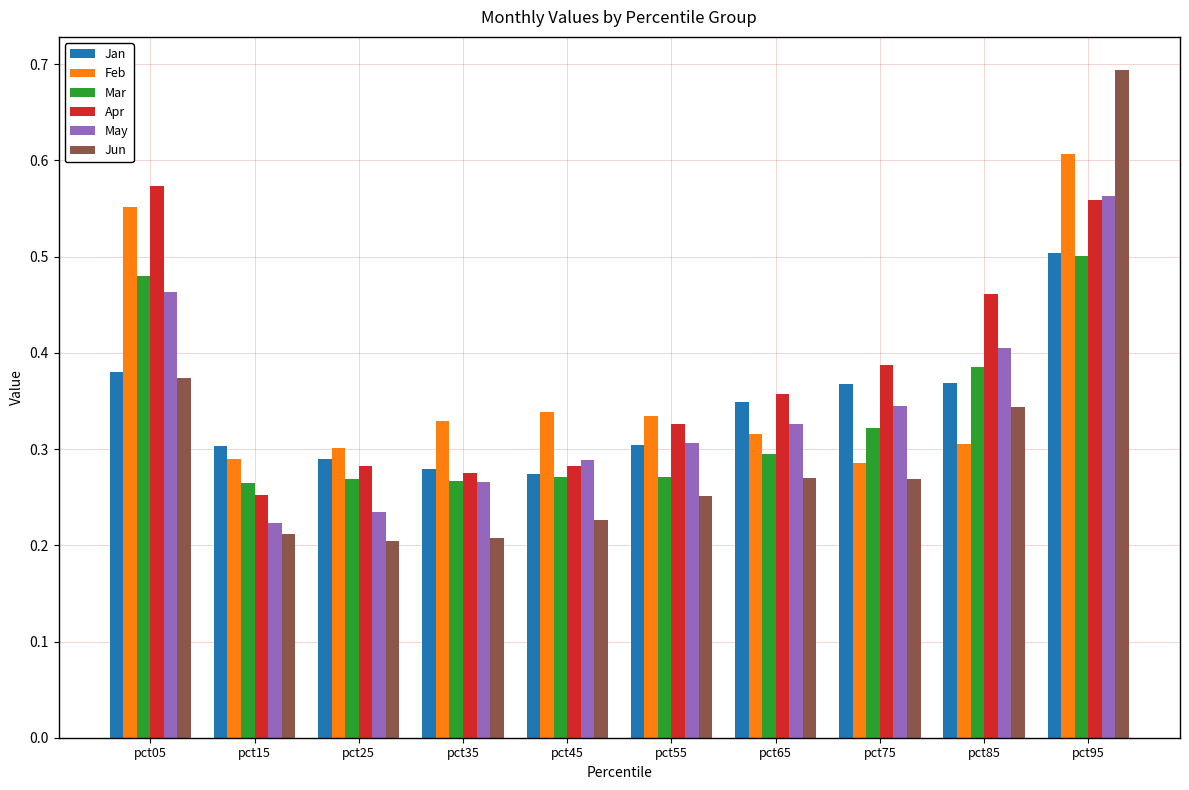

Is the value of Jan at pct35 greater than the value of Jun at pct15?

Yes